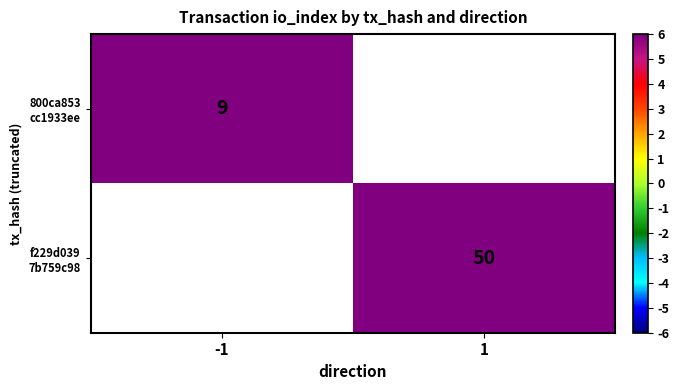

The 800ca853 cc1933ee series shows 13.2 at -1. True or false?

False